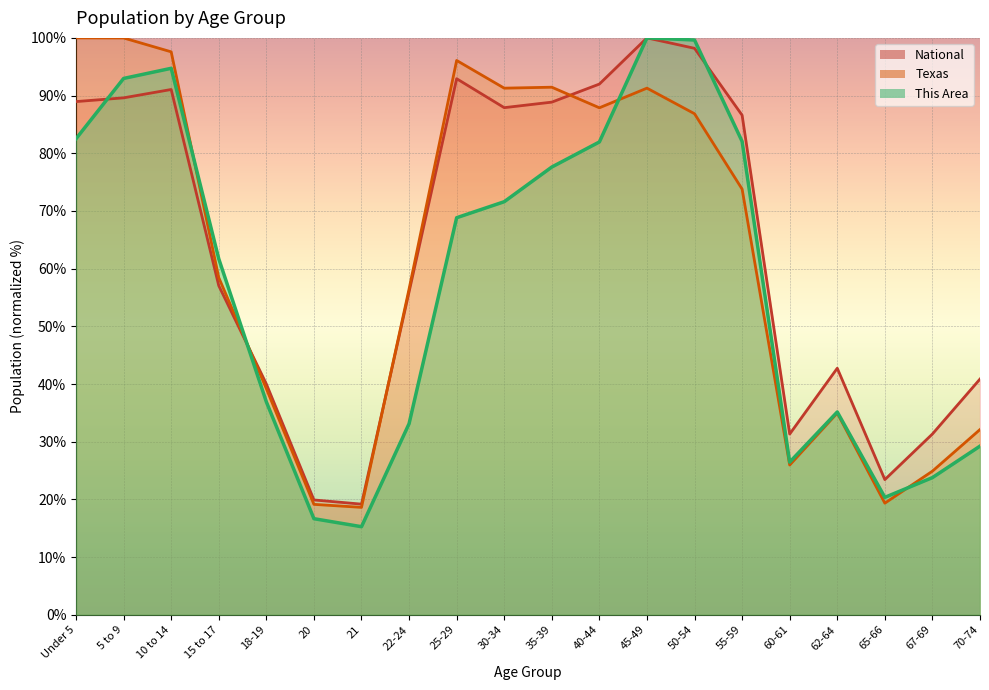

How many series are shown in this chart?

3